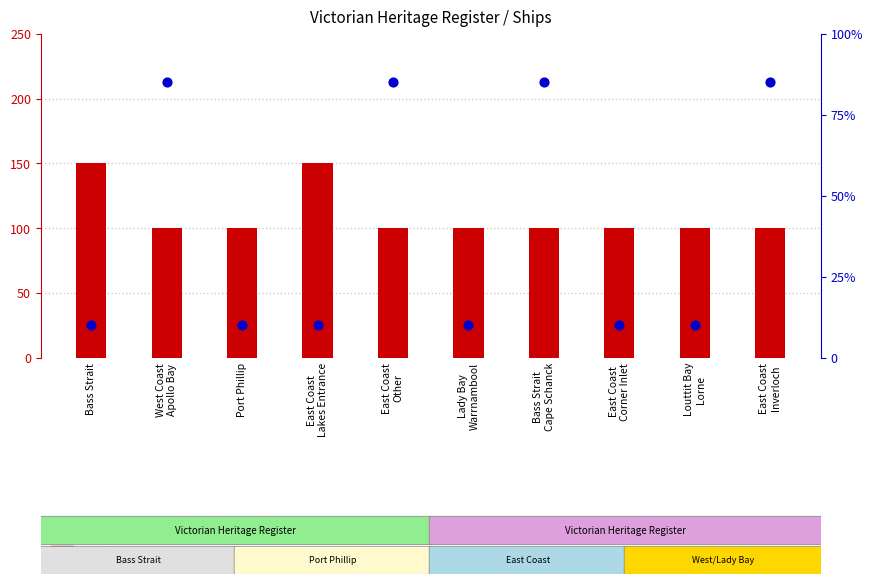

Which series reaches the maximum Y coordinate?

has image (proxy)